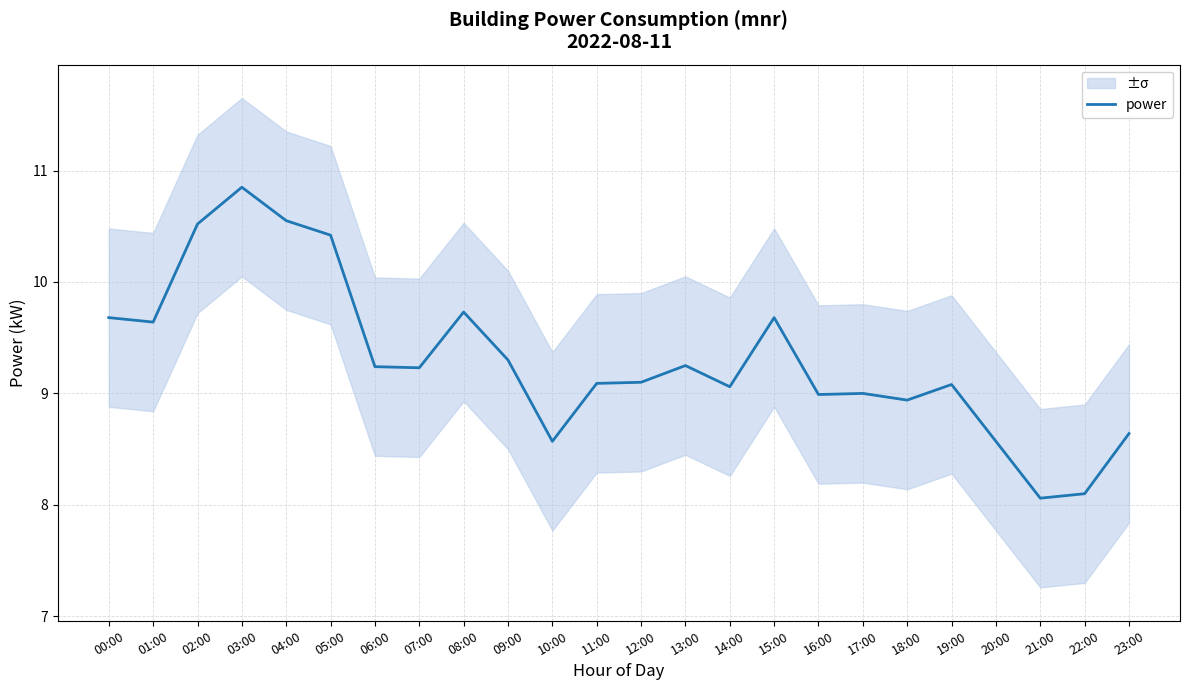

At which category does the chart reach its peak across all series?

03:00